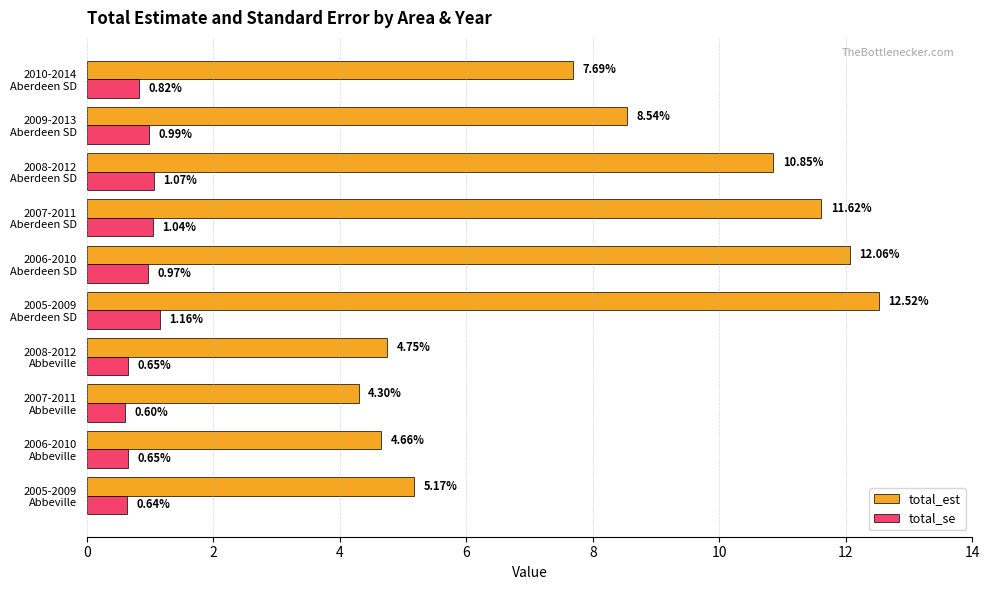

What is the difference between the maximum and minimum values in the total_se series?

0.6